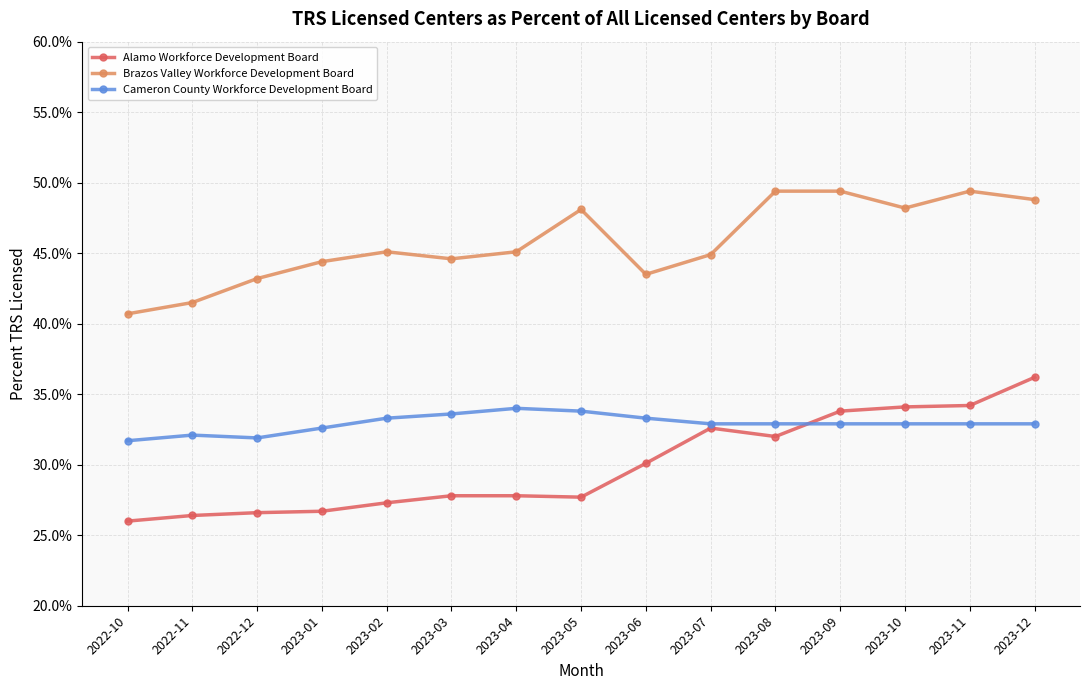

Rank the series by their maximum value, from highest to lowest.

Brazos Valley Workforce Development Board, Alamo Workforce Development Board, Cameron County Workforce Development Board